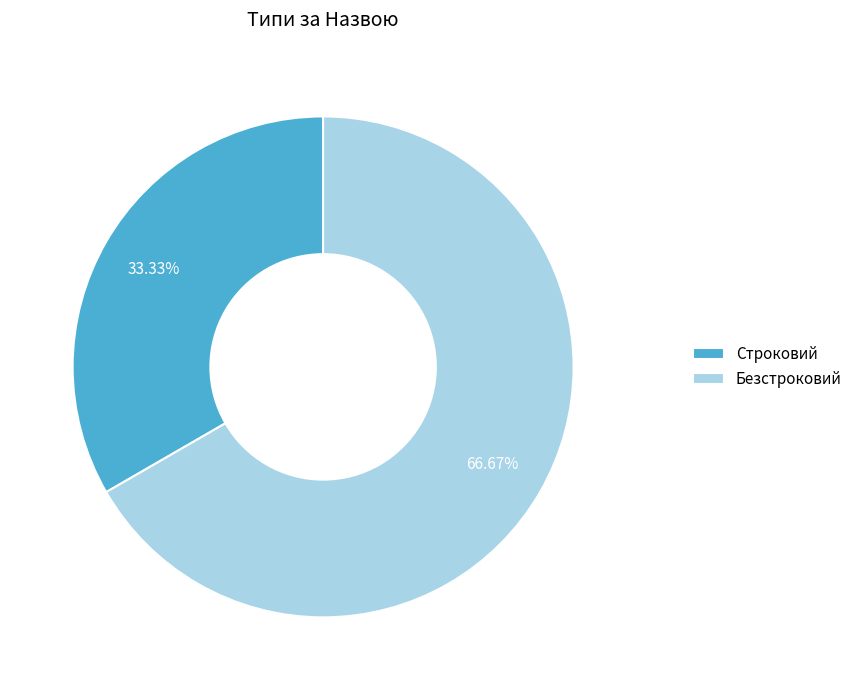

What percentage do Строковий and Безстроковий together represent?

100.0%